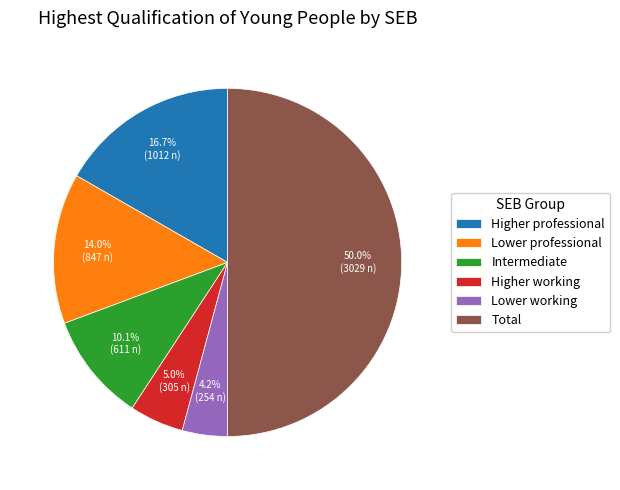

How many slices are in this pie chart?

6